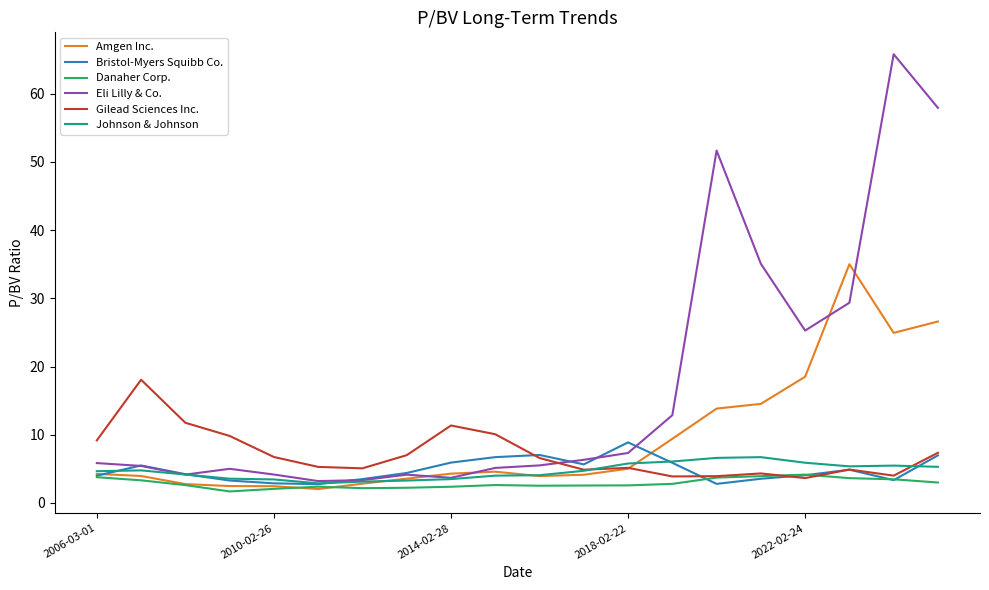

True or false: Gilead Sciences Inc. and Eli Lilly & Co. cross at least once.

True